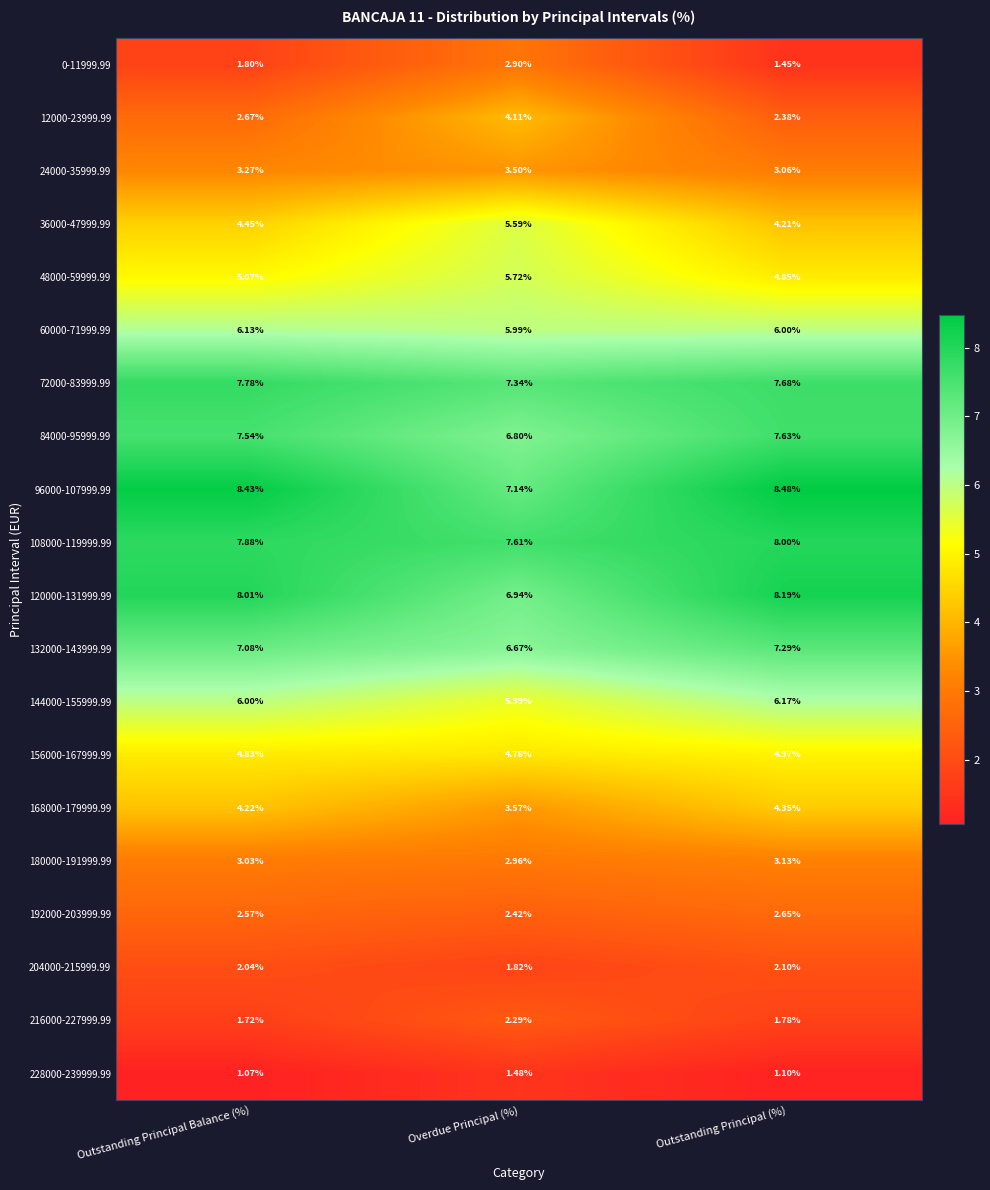

Where does the 168000-179999.99 series first go above 4?

Outstanding Principal Balance (%)